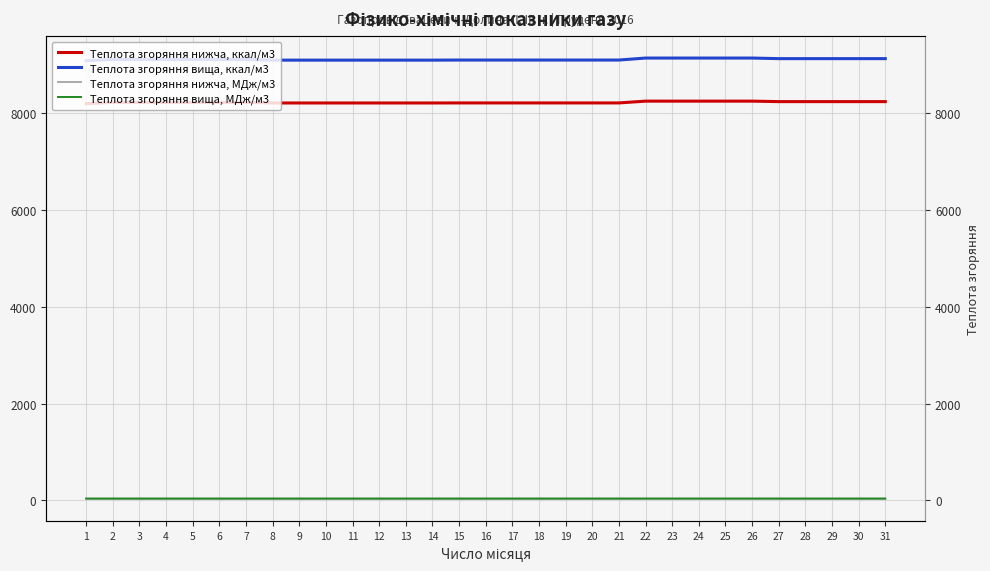

The Теплота згоряння вища, МДж/м3 series shows 38.2 at 26. True or false?

True